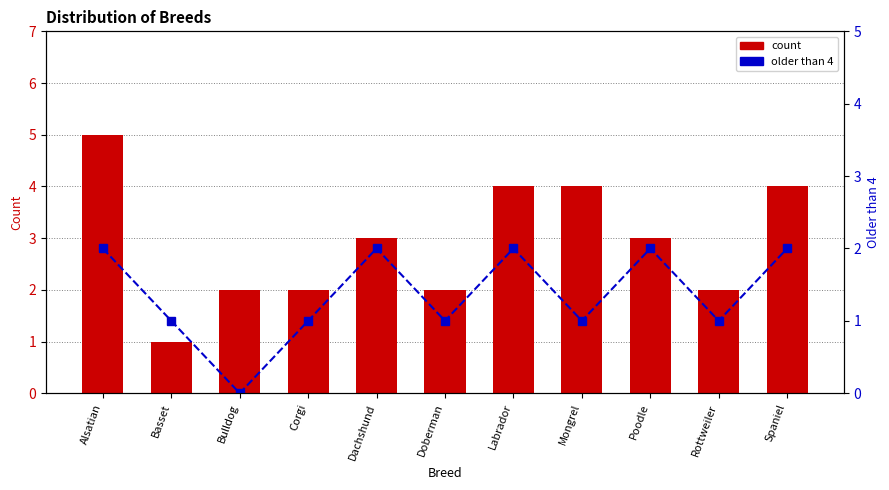

Reading right to left, what are all the values shown in this chart?

count: Spaniel=4	Rottweiler=2	Poodle=3	Mongrel=4	Labrador=4	Doberman=2	Dachshund=3	Corgi=2	Bulldog=2	Basset=1	Alsatian=5
older than 4: Spaniel=2	Rottweiler=1	Poodle=2	Mongrel=1	Labrador=2	Doberman=1	Dachshund=2	Corgi=1	Bulldog=0	Basset=1	Alsatian=2